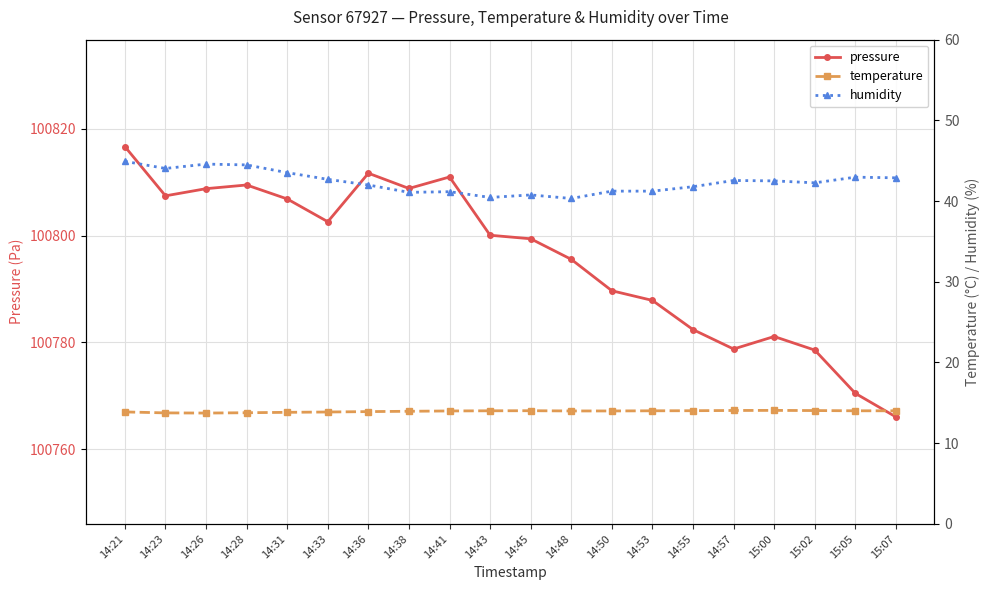

True or false: pressure has more than 0 interior local peaks.

True